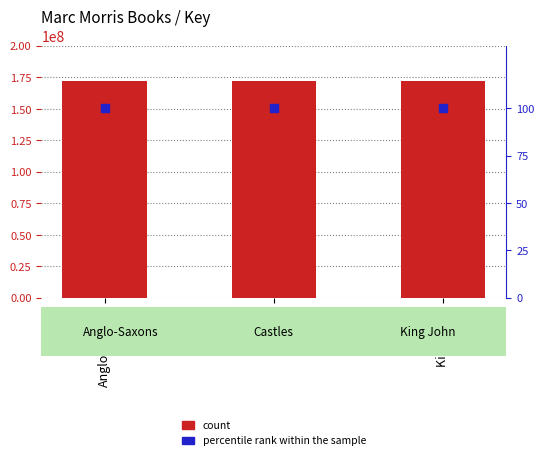

Which series has the largest Y range (max minus min)?

count